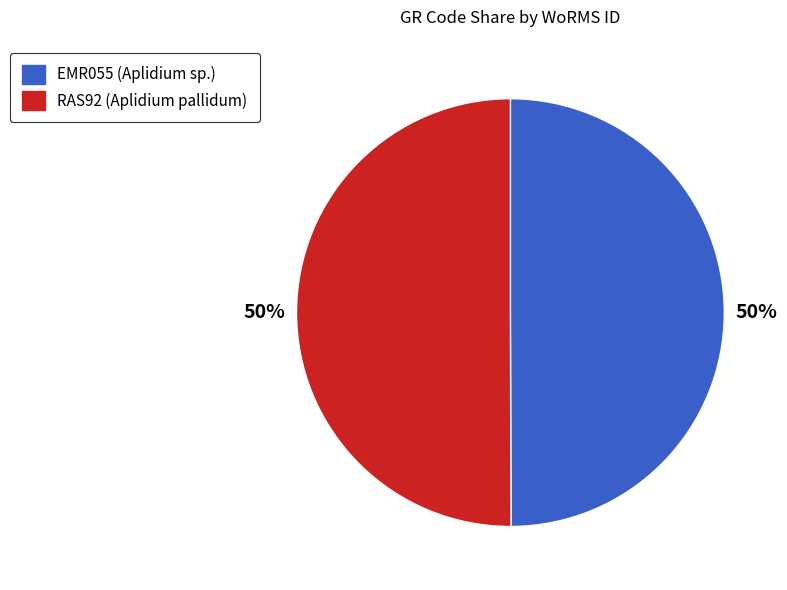

What is the ratio of the value at EMR055 (Aplidium sp.) to the value at RAS92 (Aplidium pallidum)?

1.0